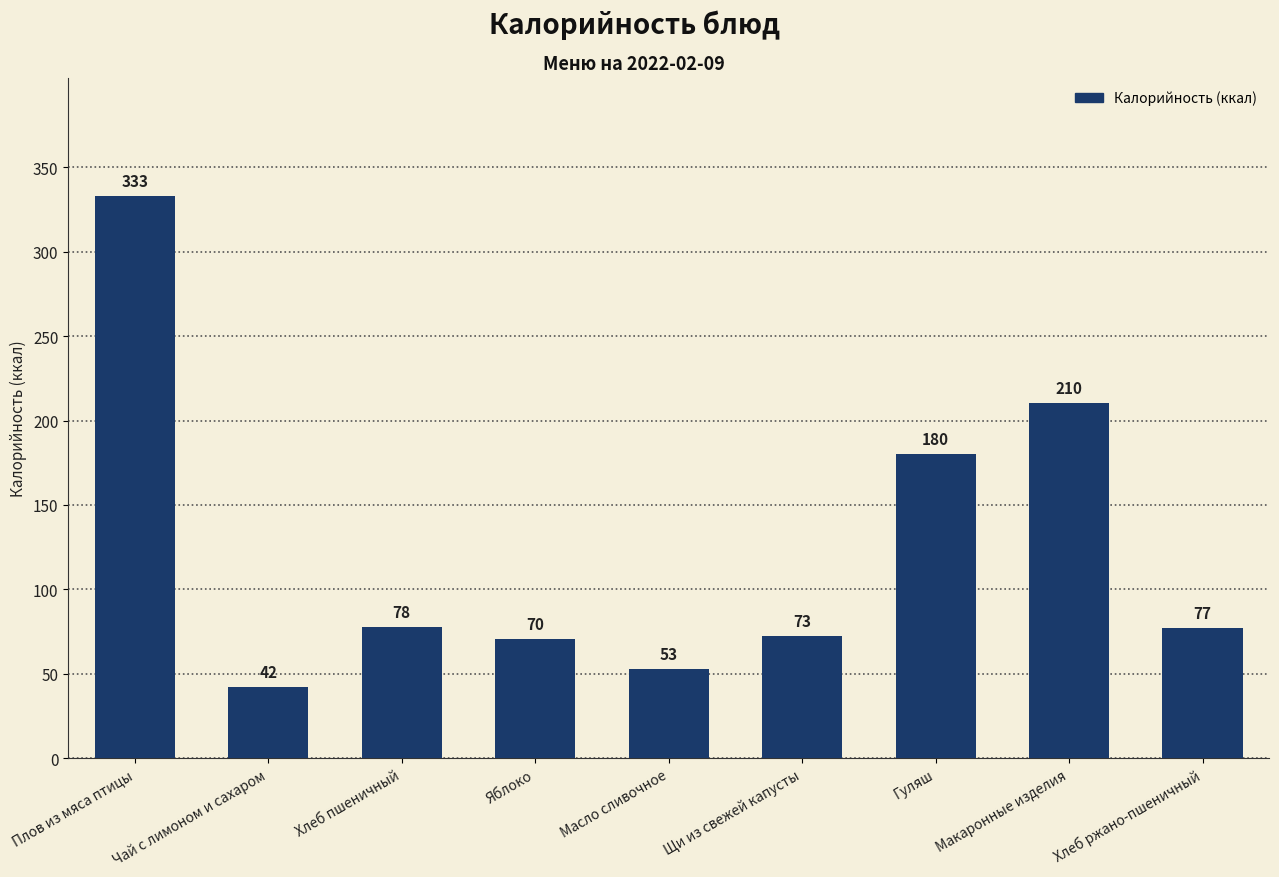

Count the number of data series in this chart.

1